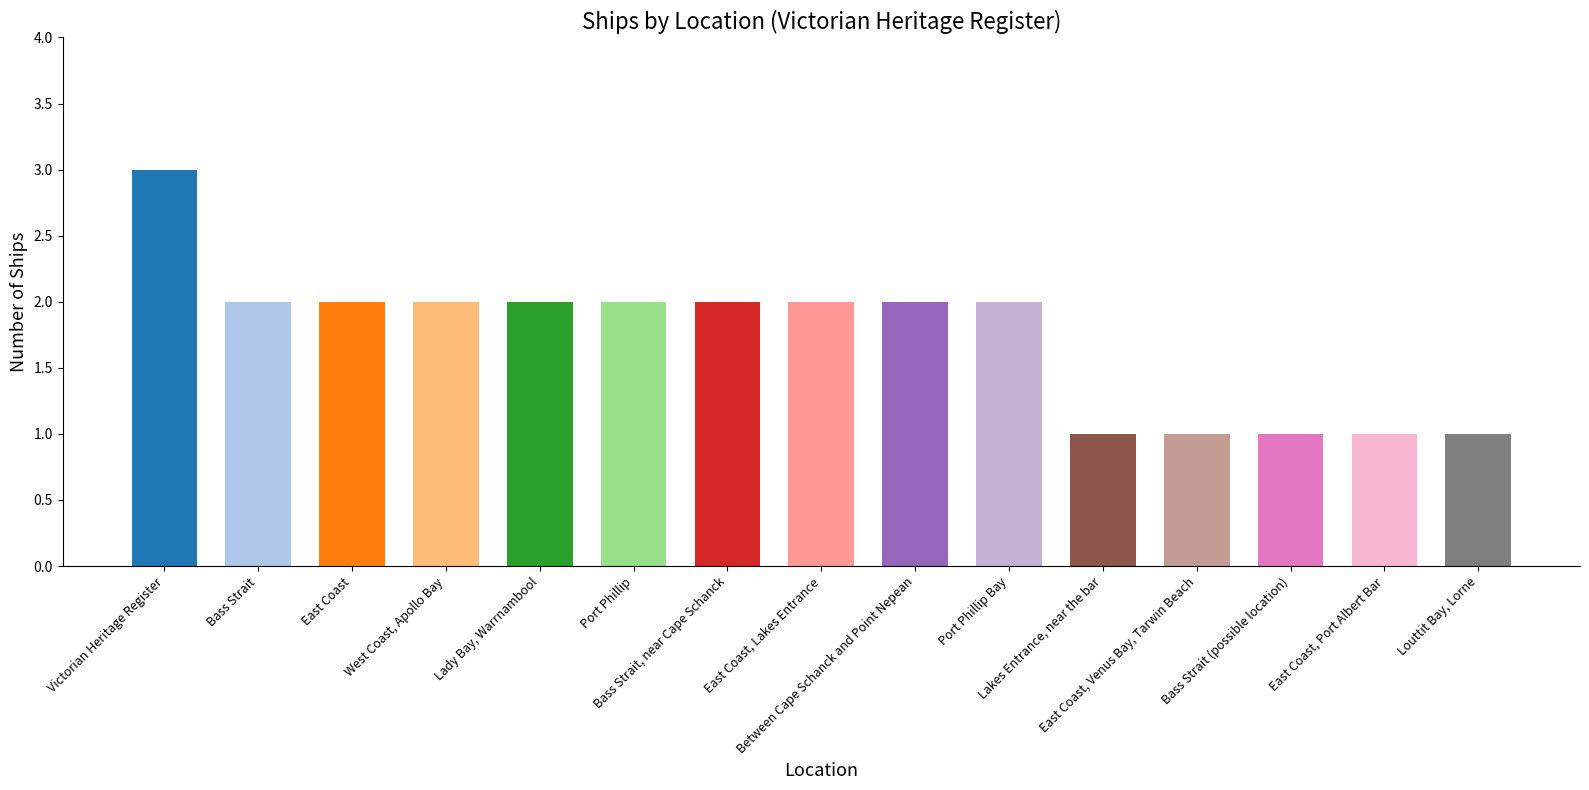

Is it true that the value at Victorian Heritage Register is 5?

False